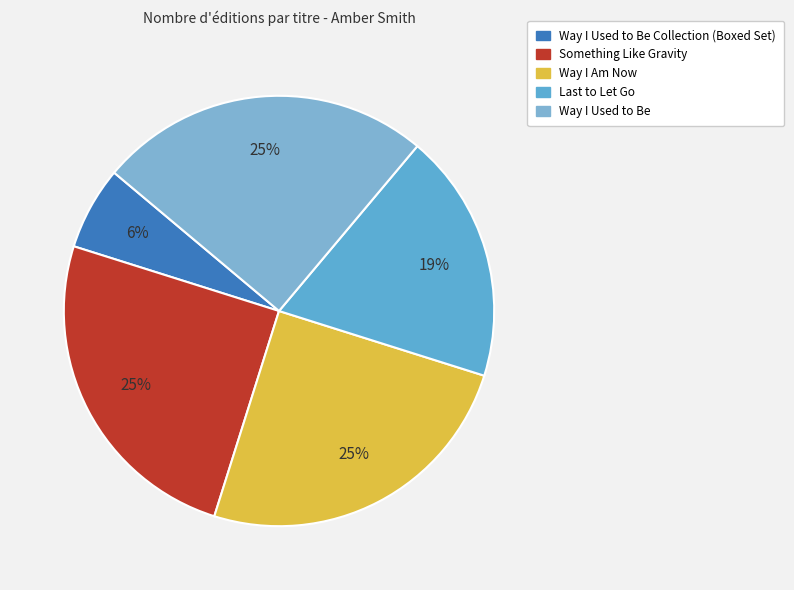

Is there a majority slice in this chart?

No